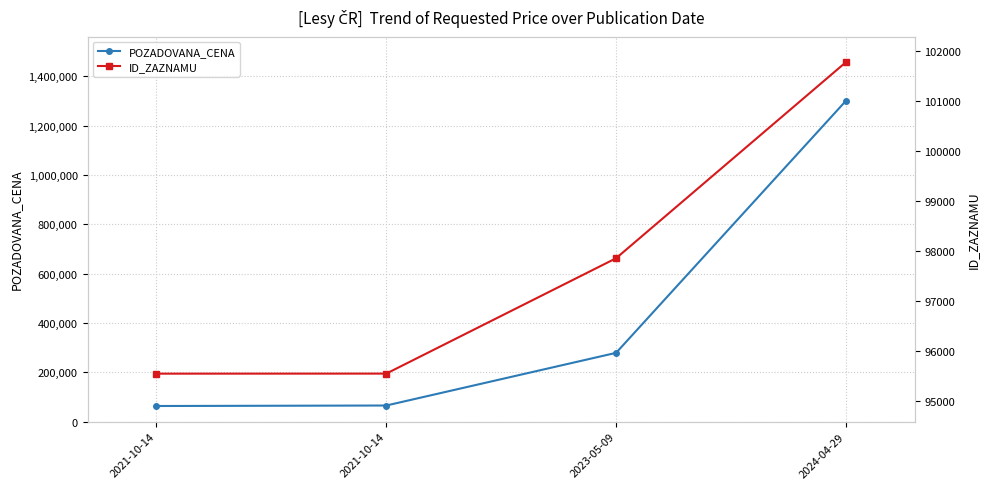

Which category has the lowest value in the ID_ZAZNAMU series?

2021-10-14